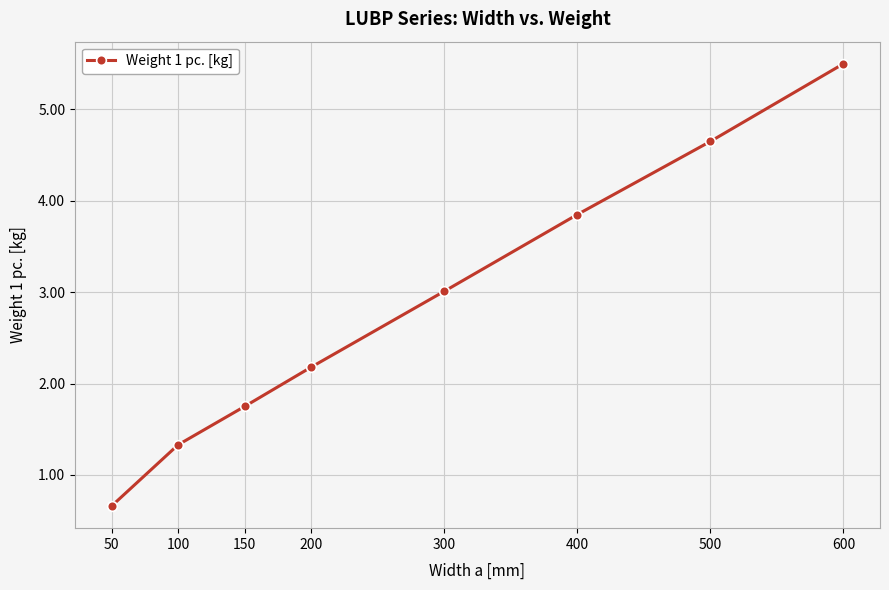

True or false: the data shows 9.4 at 600.

False